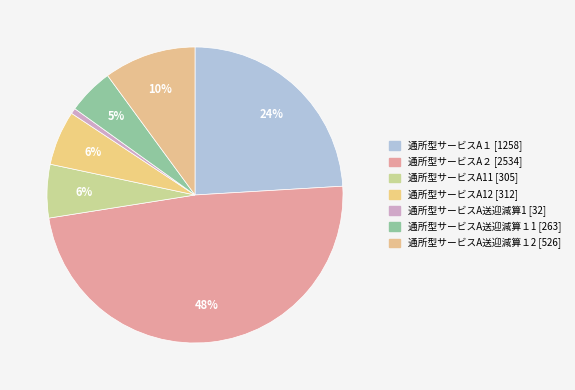

The 通所型サービスA送迎減算１2 slice represents 10% of the pie. True or false?

True